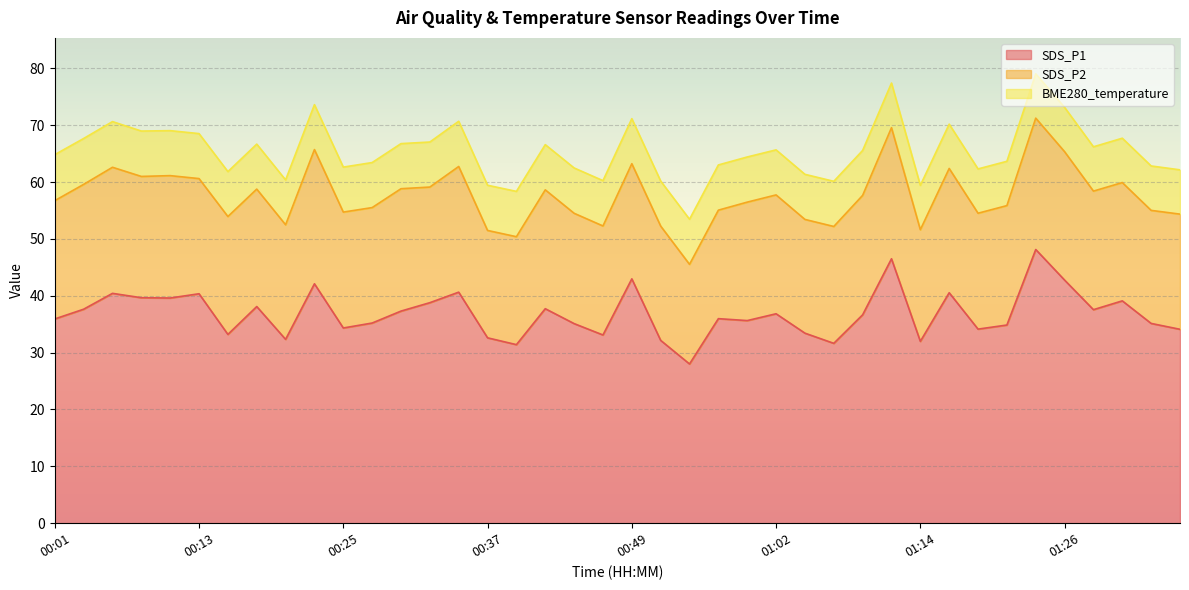

At which label is BME280_temperature closest to 7?

01:16